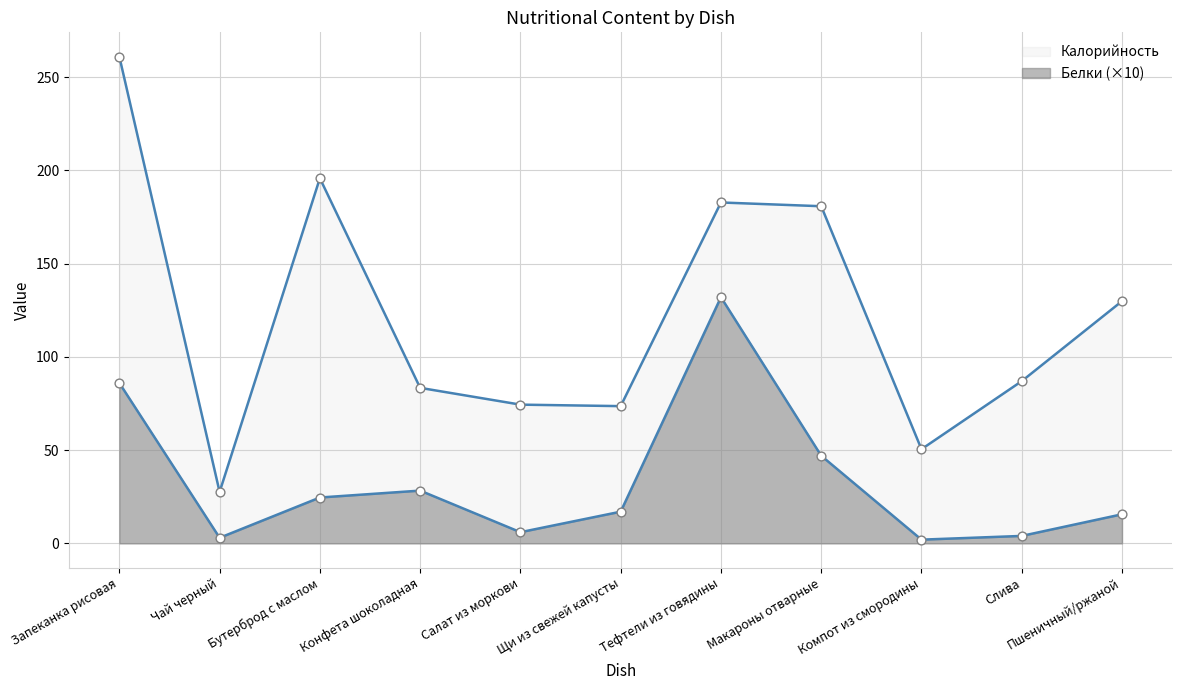

Is the value of Калорийность at Тефтели из говядины greater than the value of Белки at Пшеничный/ржаной?

Yes